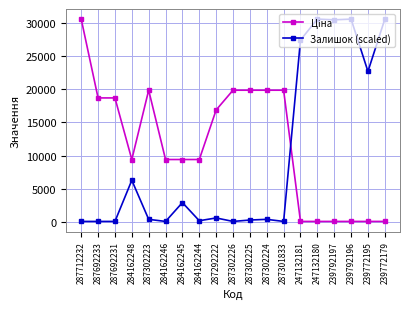

Is it true that Залишок (scaled) equals 637.5 at 287292222?

True